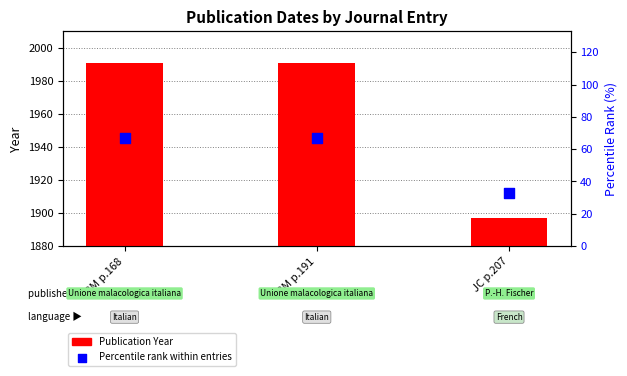

At how many categories does at least one series exceed 948?

3